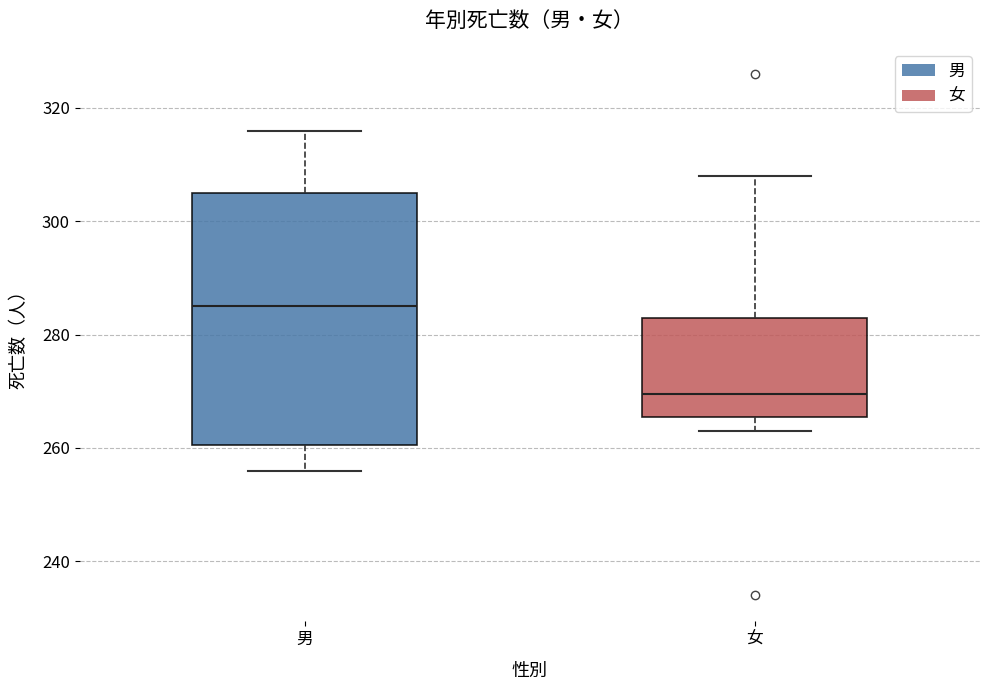

Which box is the tallest, from its lower edge to its upper edge?

男